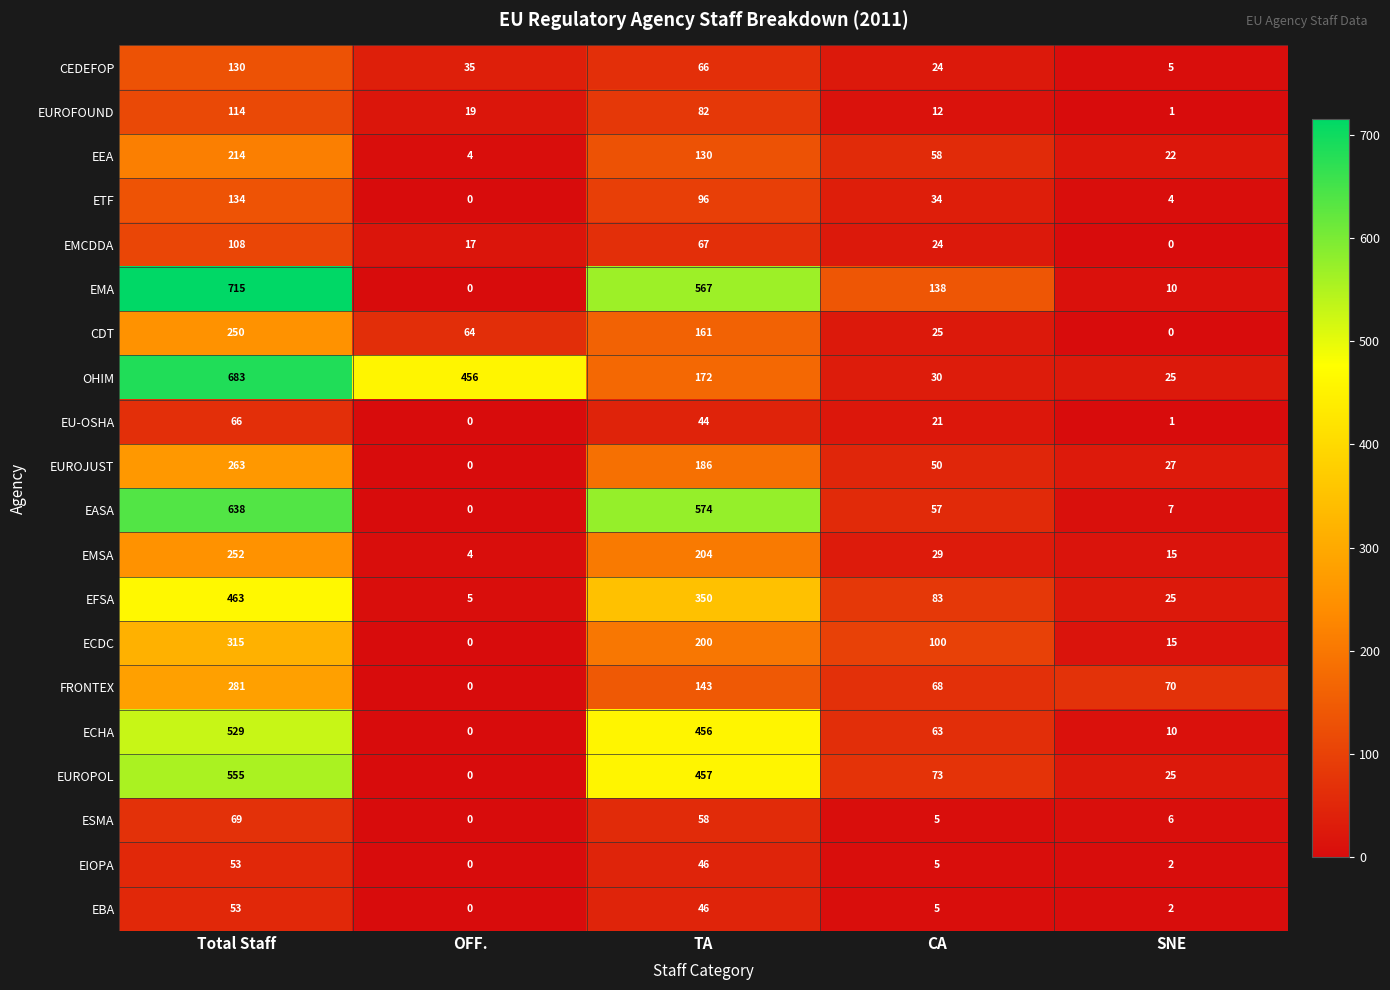

How many data points does each series have?

5